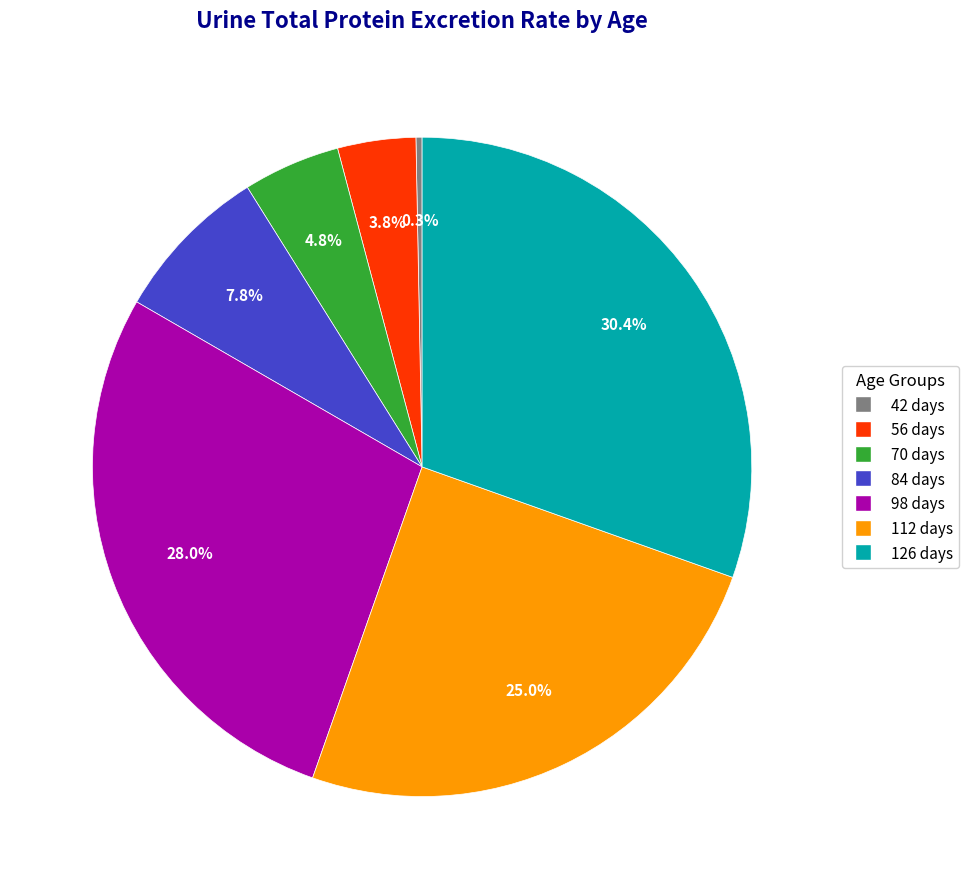

Does 98 days account for over 50% of the chart?

No